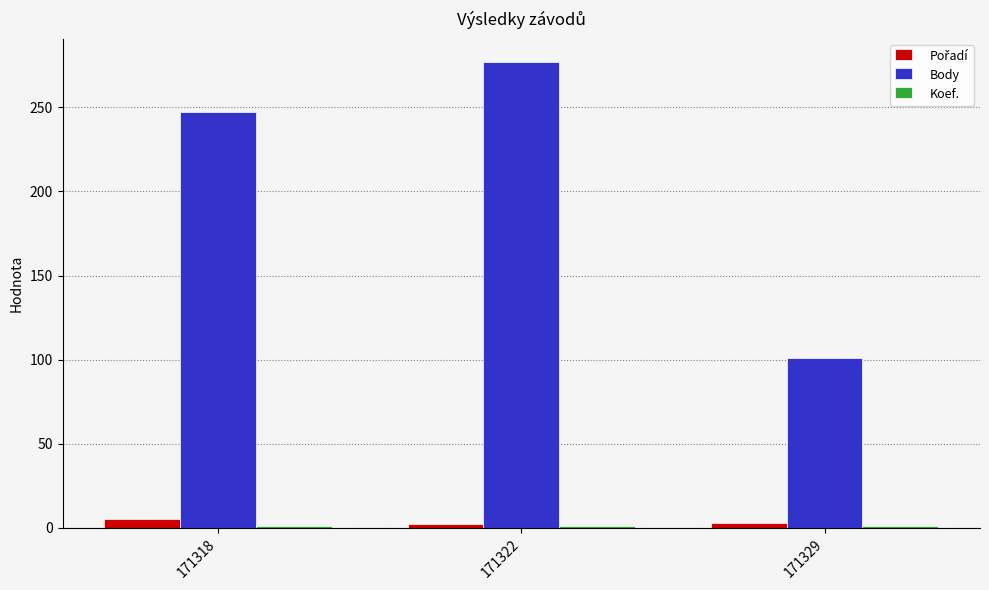

What is the total value across all series at 171318?

253